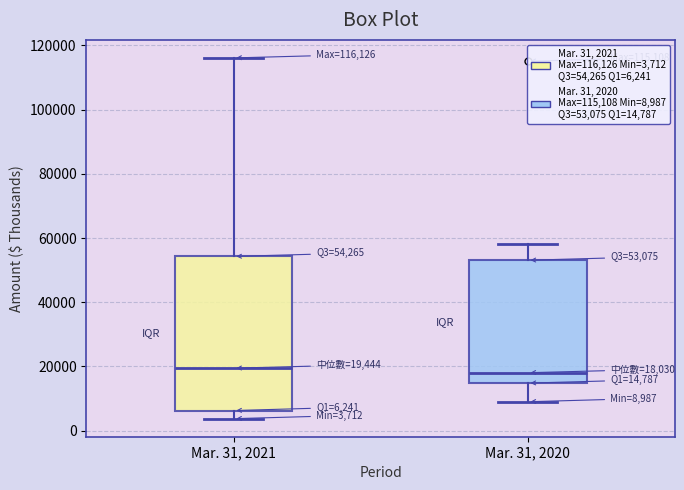

Which box is the tallest, from its lower edge to its upper edge?

Mar. 31, 2021